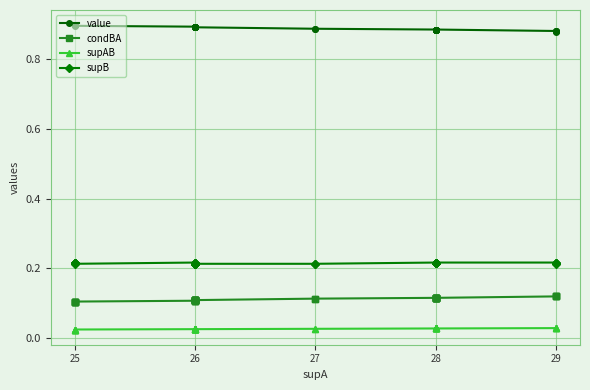

The value of supAB at 28 is 0.0. True or false?

False